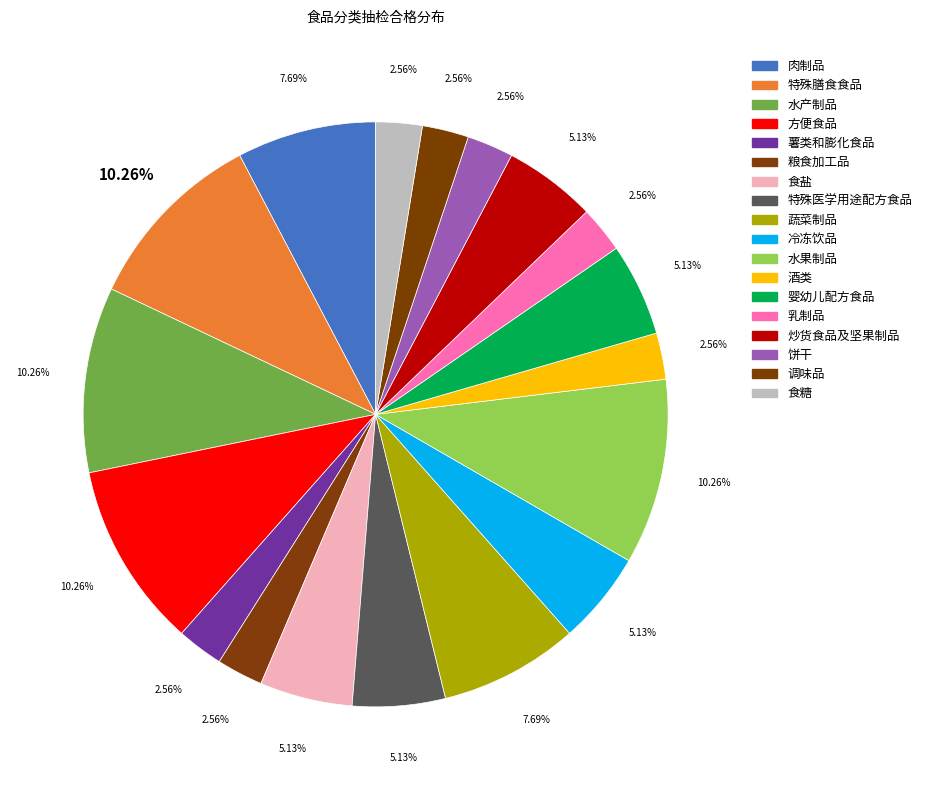

Rank the categories by value from lowest to highest.

薯类和膨化食品, 粮食加工品, 酒类, 乳制品, 饼干, 调味品, 食糖, 食盐, 特殊医学用途配方食品, 冷冻饮品, 婴幼儿配方食品, 炒货食品及坚果制品, 肉制品, 蔬菜制品, 特殊膳食食品, 水产制品, 方便食品, 水果制品